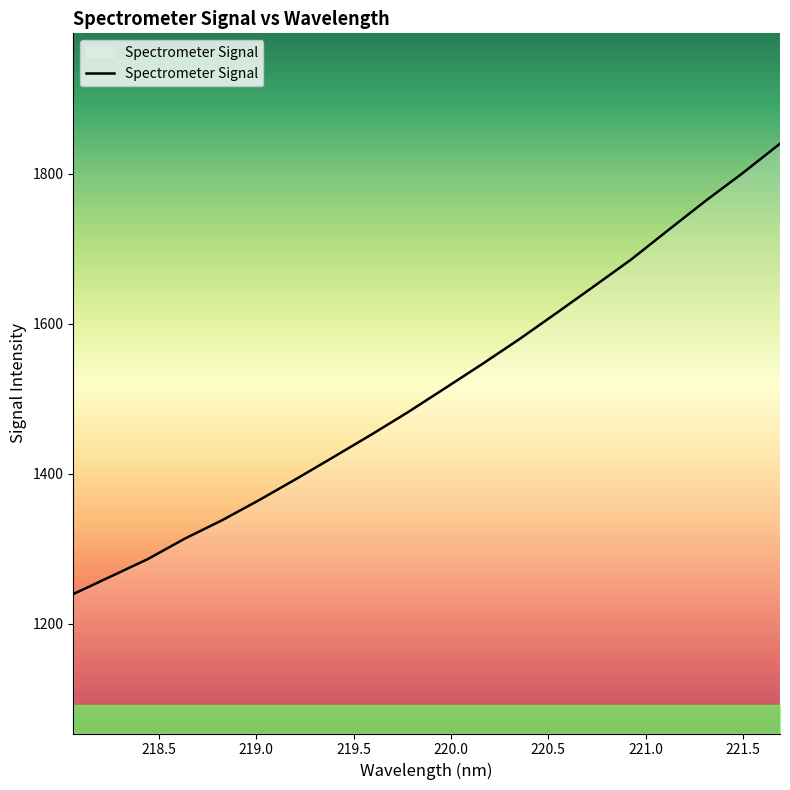

What is the greatest value displayed?

1840.4